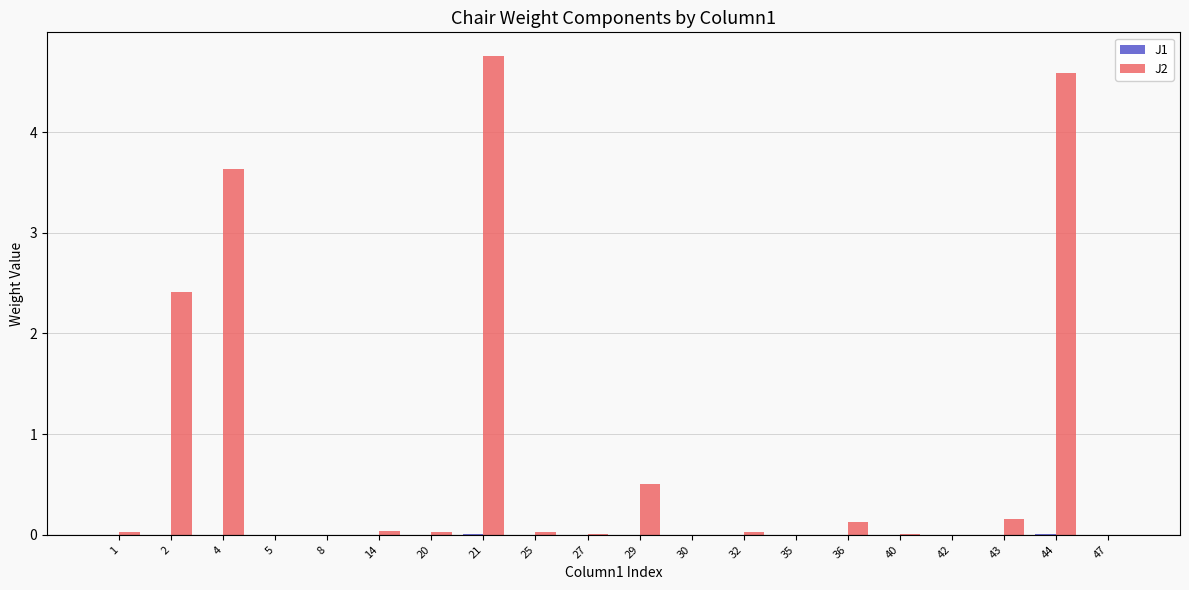

How many categories are shown in the chart?

20